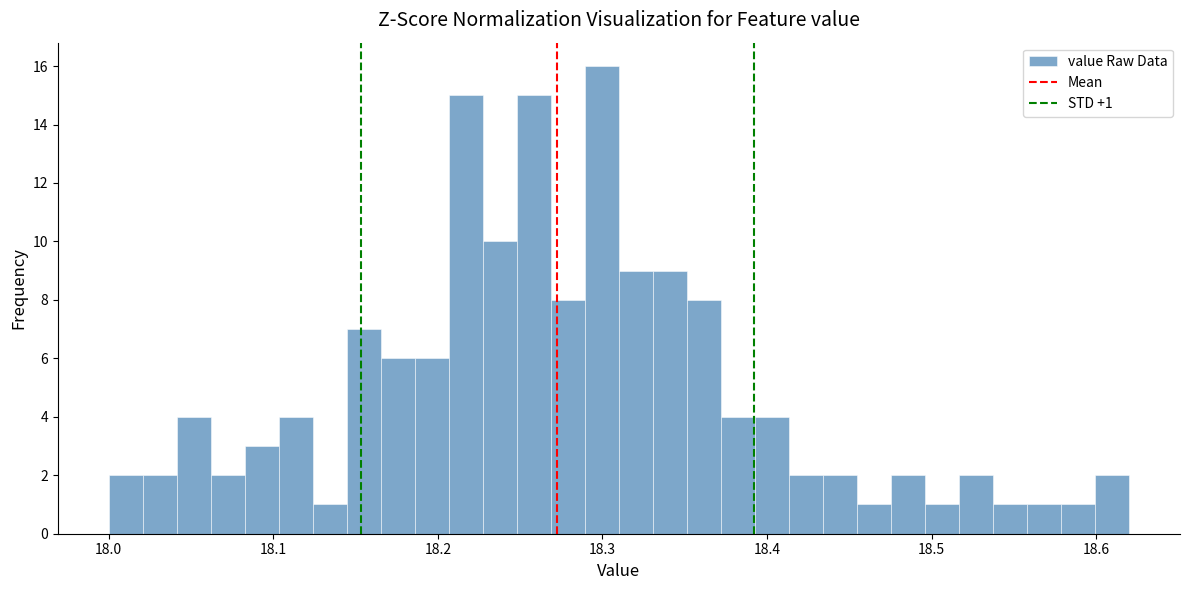

Read against the x-axis, roughly where is the centre of the tallest bar?

18.30